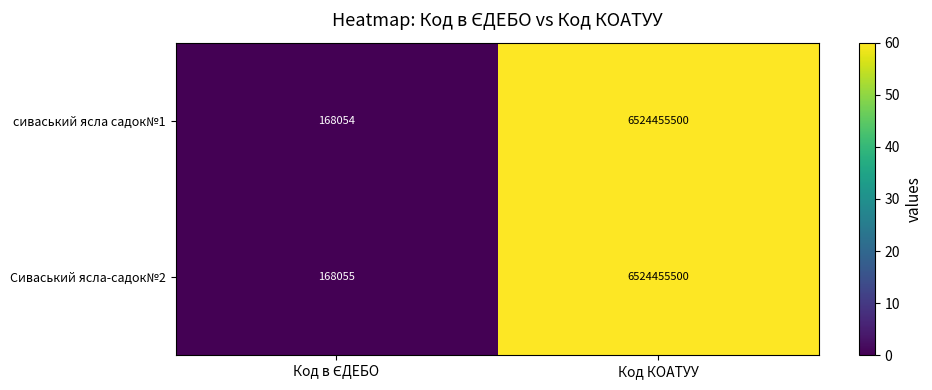

Reading right to left, list all the values displayed in this chart.

сиваський ясла садок№1: 6524455500	168054
Сиваський ясла-садок№2: 6524455500	168055